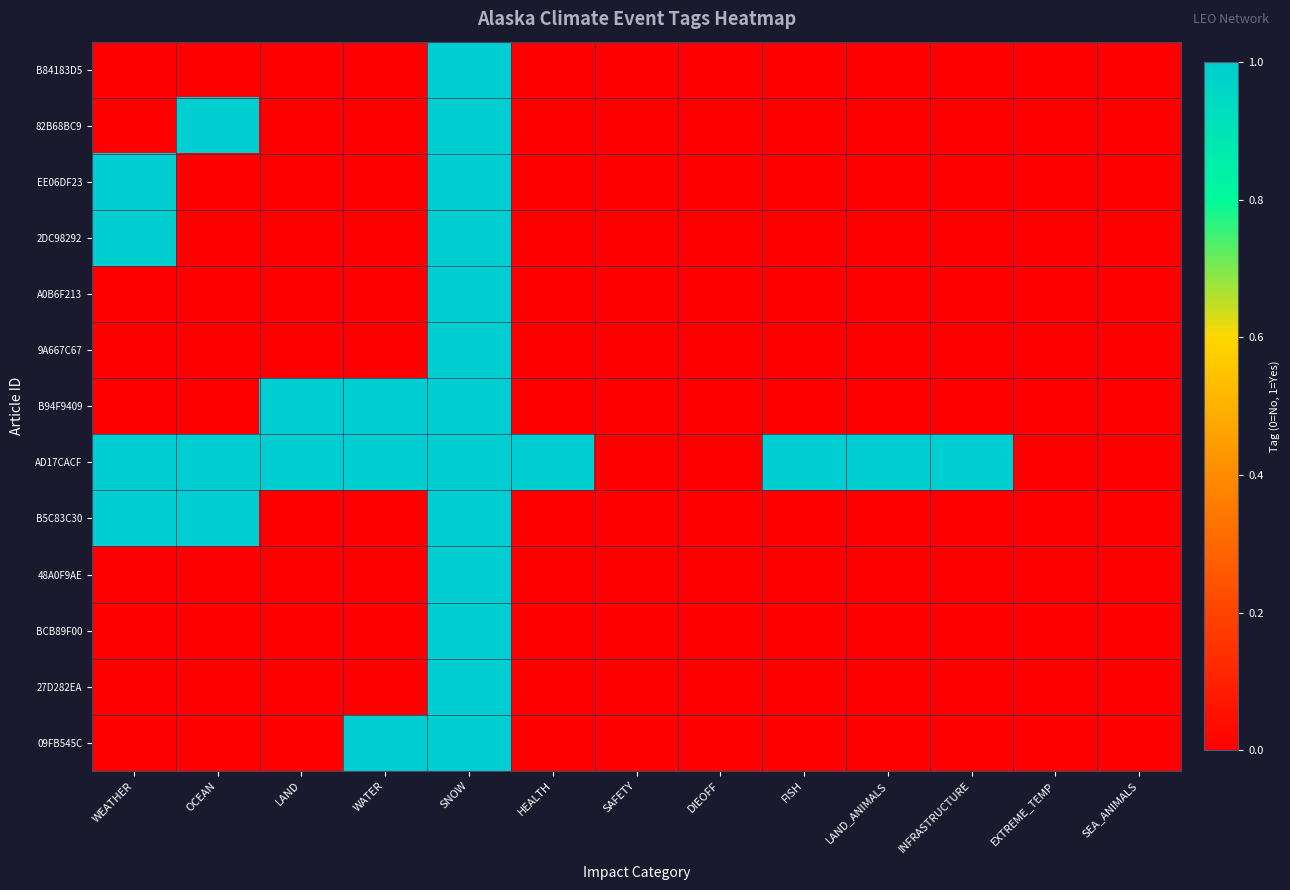

What is the total value across all series at LAND?

2